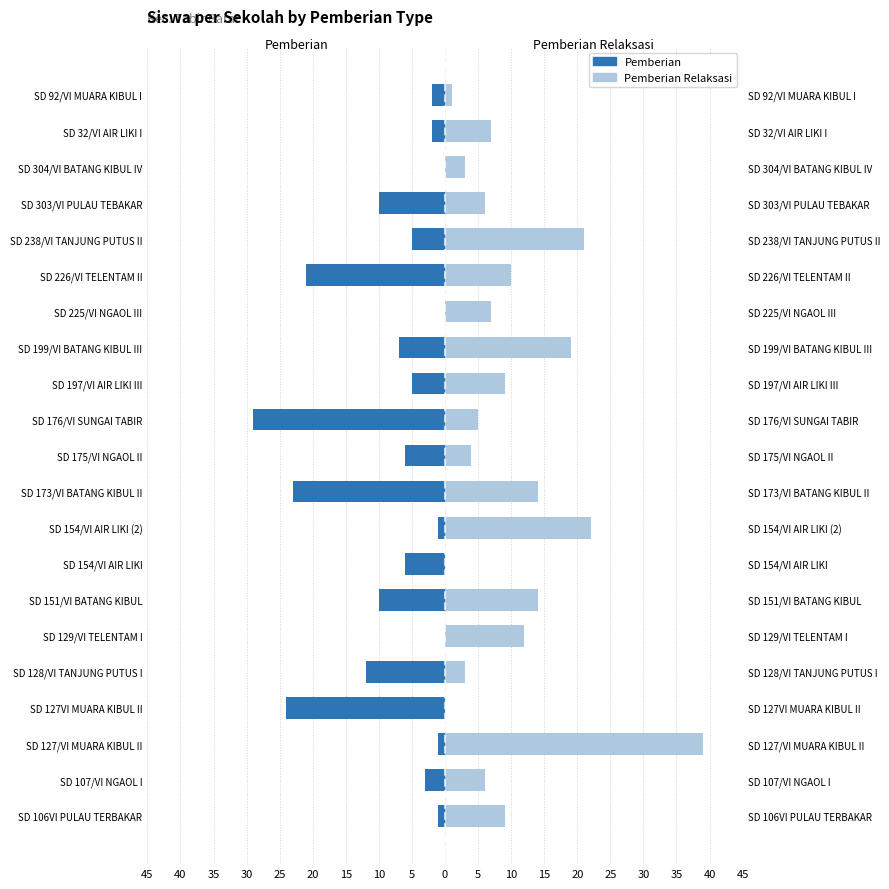

What is the difference between the maximum and second lowest values in the Pemberian series?

24